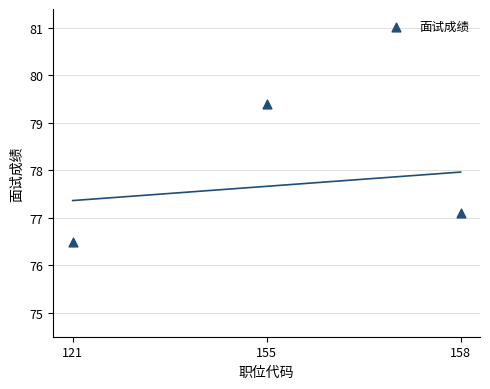

What Y value in the scatter plot is closest to 77?

77.1